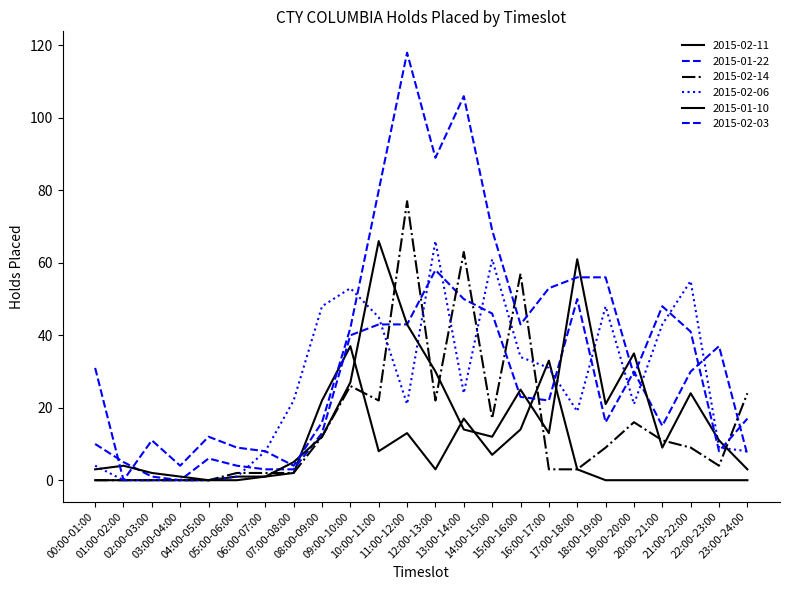

How many times do 2015-02-11 and 2015-02-03 cross each other?

2